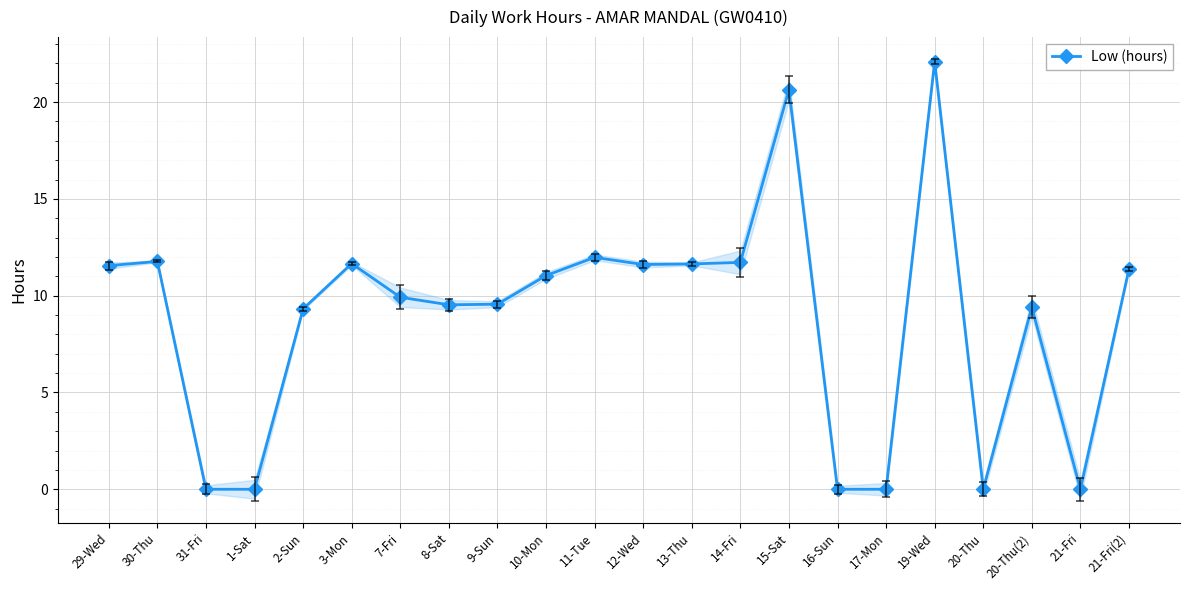

True or false: the data shows 14.1 at 31-Fri.

False